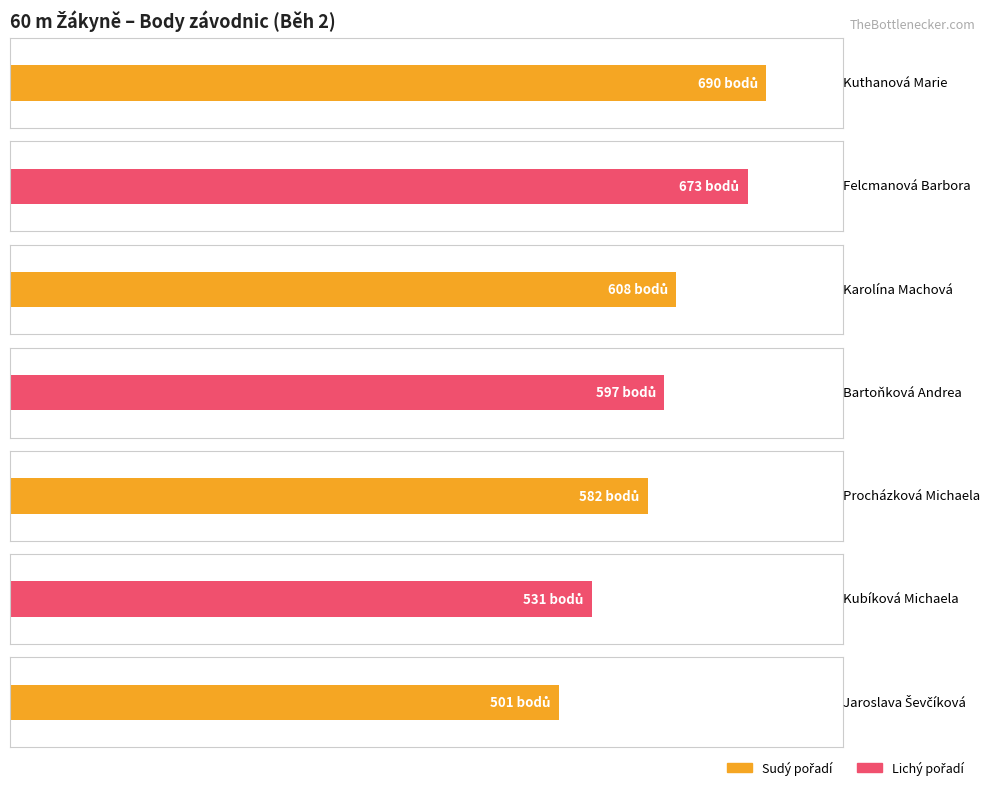

At which category is the sum across all series the highest?

Kuthanová Marie